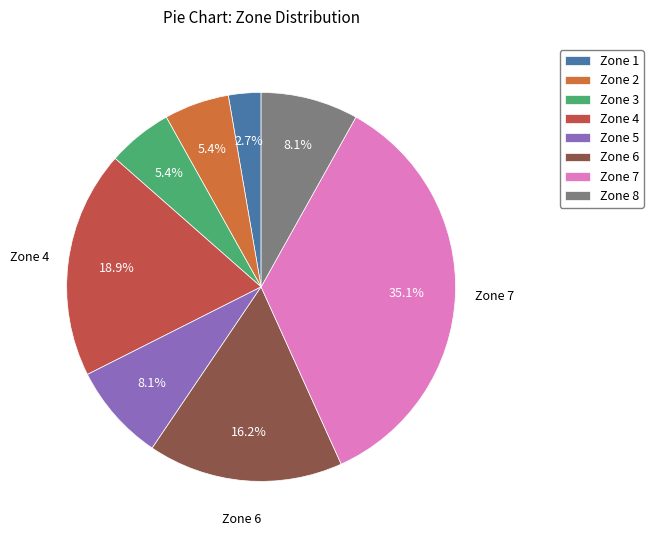

Which category has the biggest portion of the pie?

Zone 7